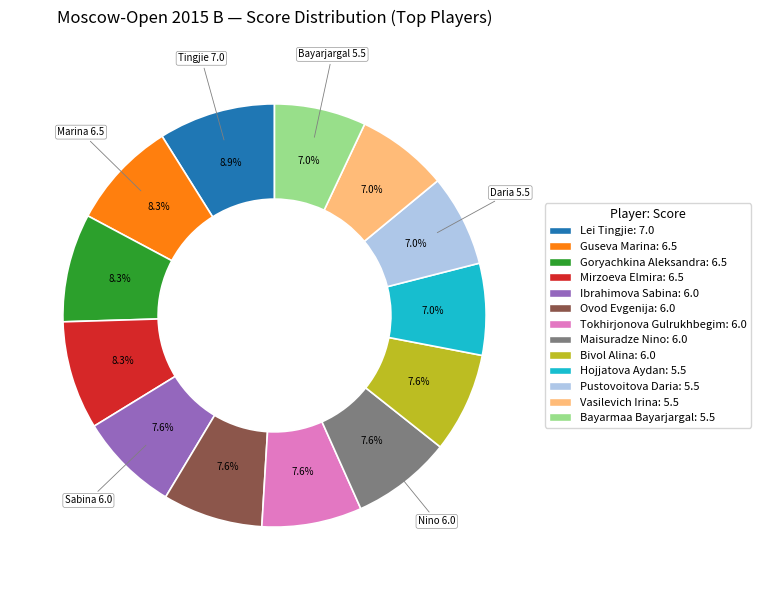

Between Vasilevich Irina and Maisuradze Nino, which is larger?

Maisuradze Nino